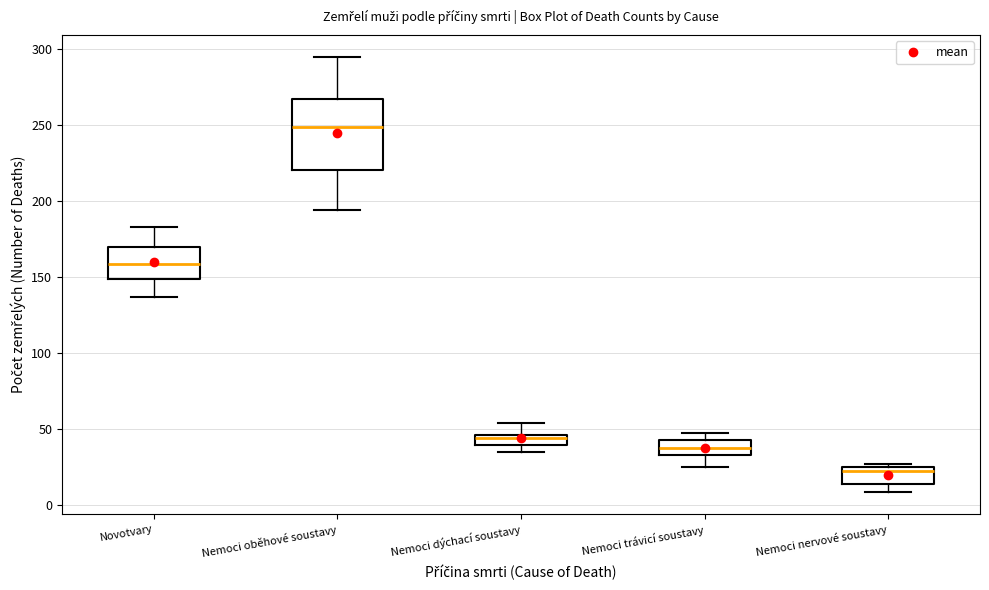

Which box's median line is the highest?

Nemoci oběhové soustavy